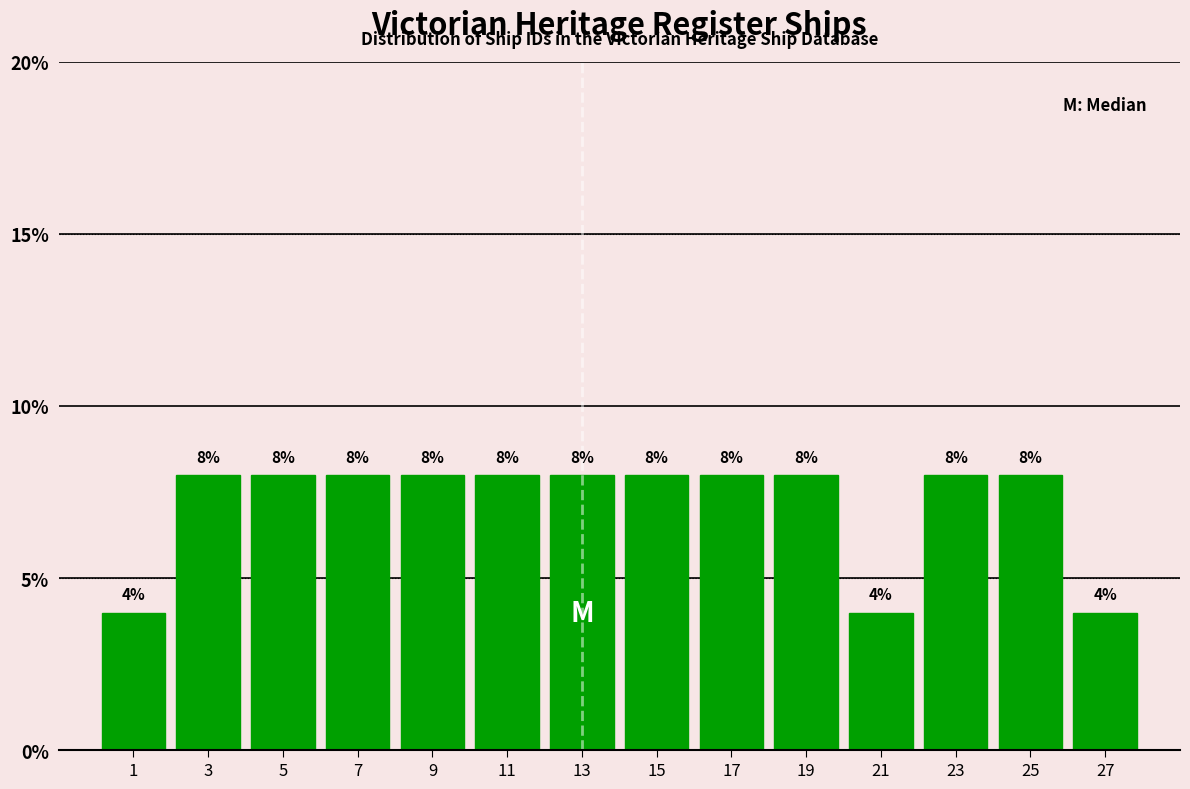

Reading right to left, transcribe all the data shown in this chart.

4	8	8	4	8	8	8	8	8	8	8	8	8	4